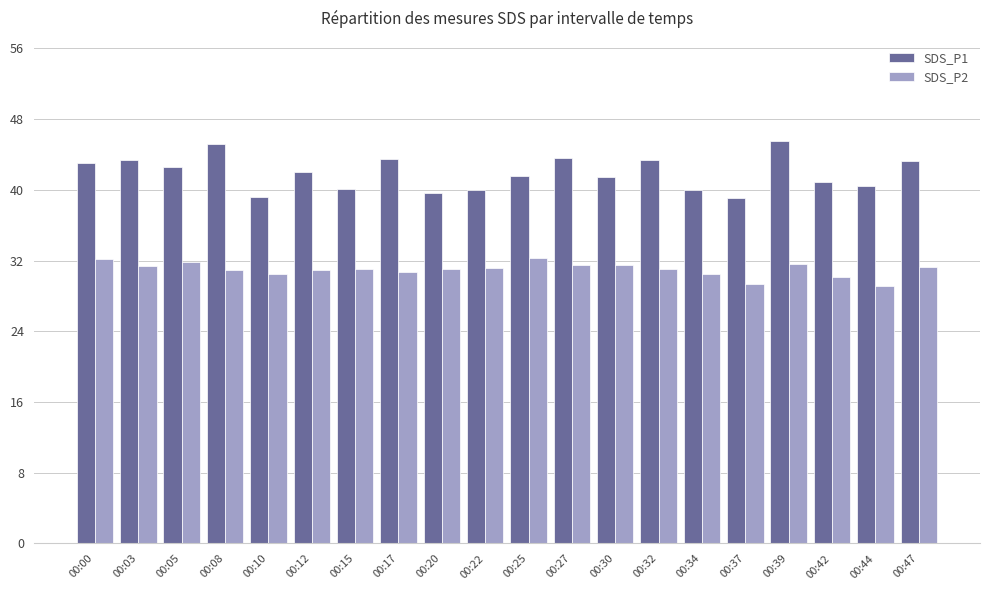

What is the spread (max minus min) of values at 00:44?

11.3